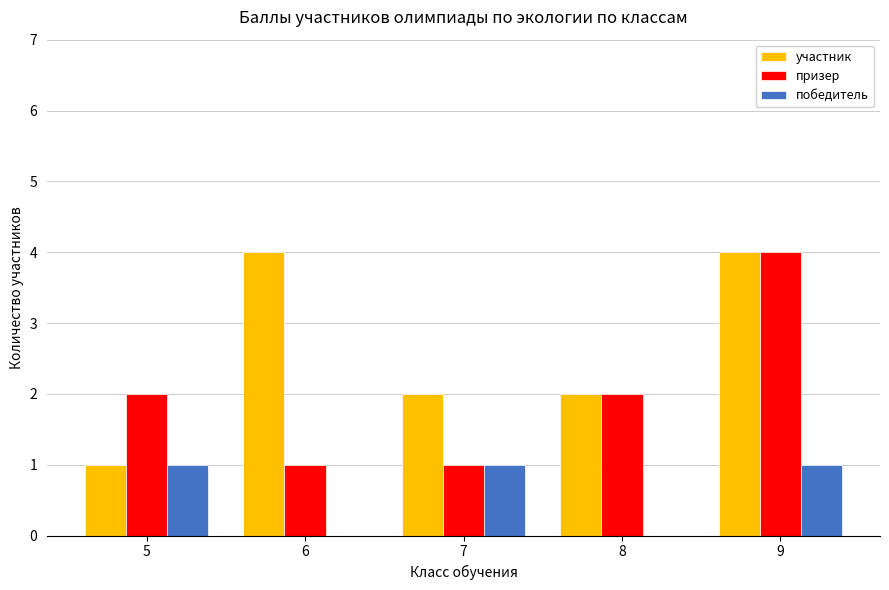

What is the maximum value for призер?

4